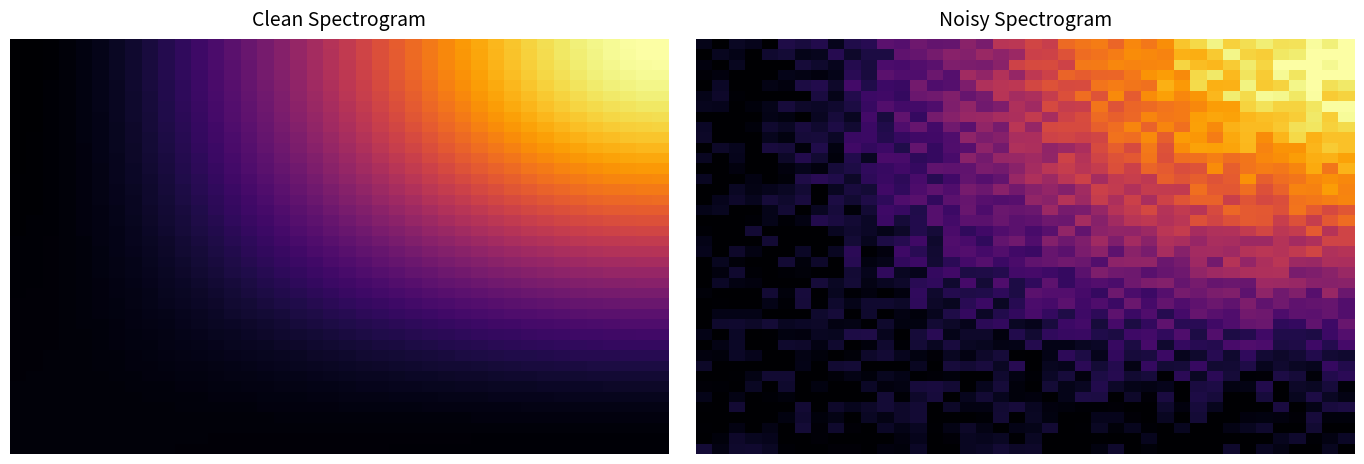

At how many categories does at least one series exceed 0?

40